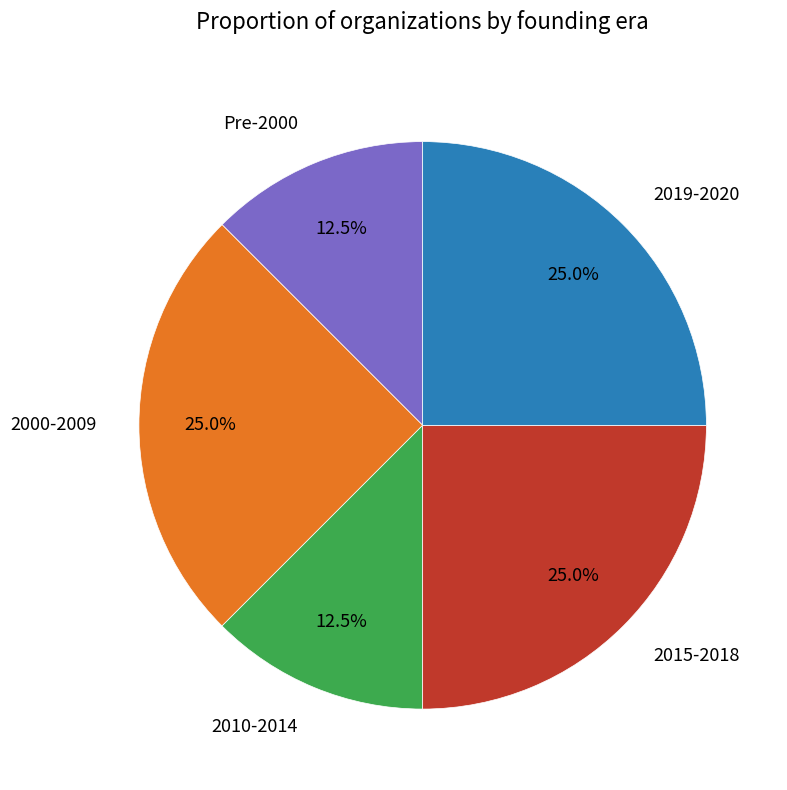

Combined, what portion of the pie is 2015-2018 and 2010-2014?

37.5%